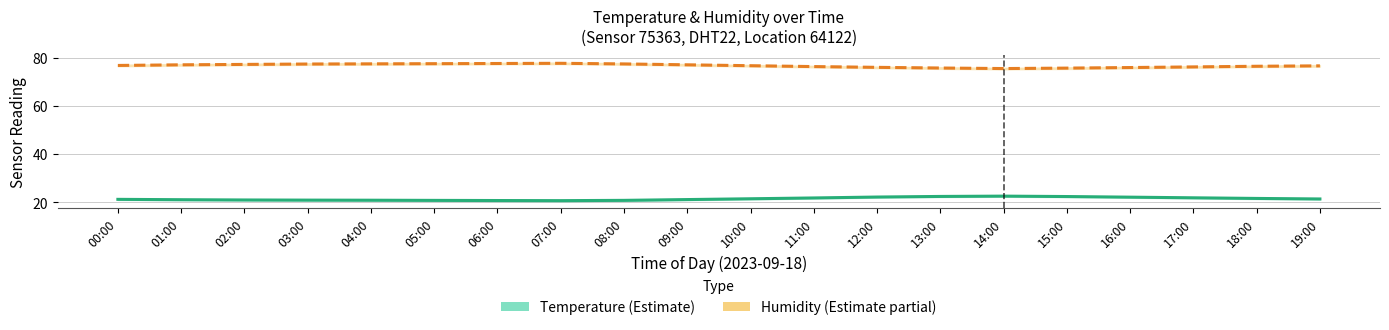

What value does the Humidity (%) series have at 07:00?

77.7